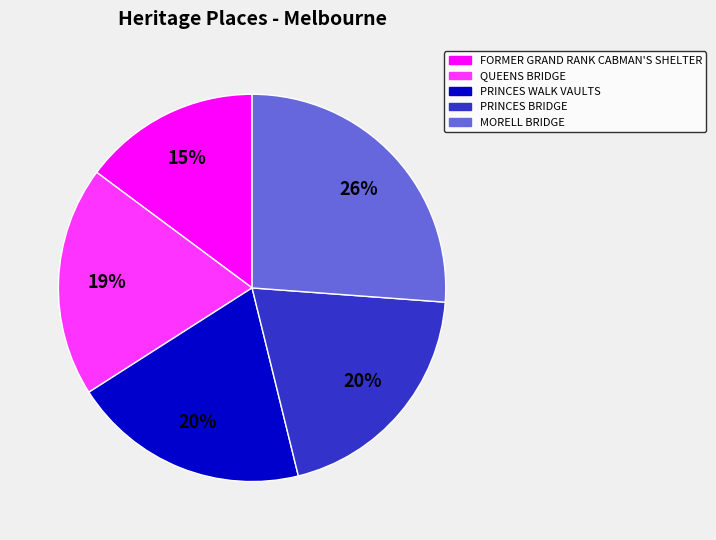

Combined, do MORELL BRIDGE and FORMER GRAND RANK CABMAN'S SHELTER account for over 50%?

No